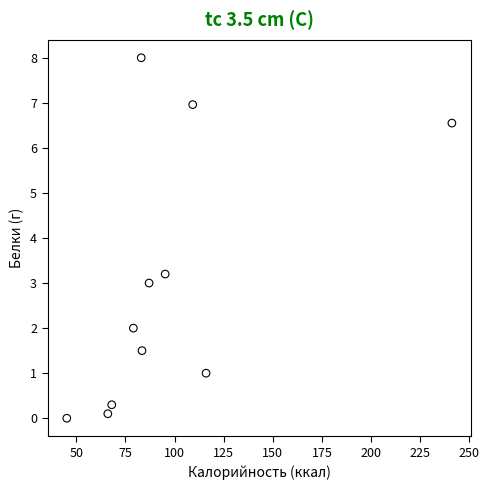

What is the average X value?

97.5